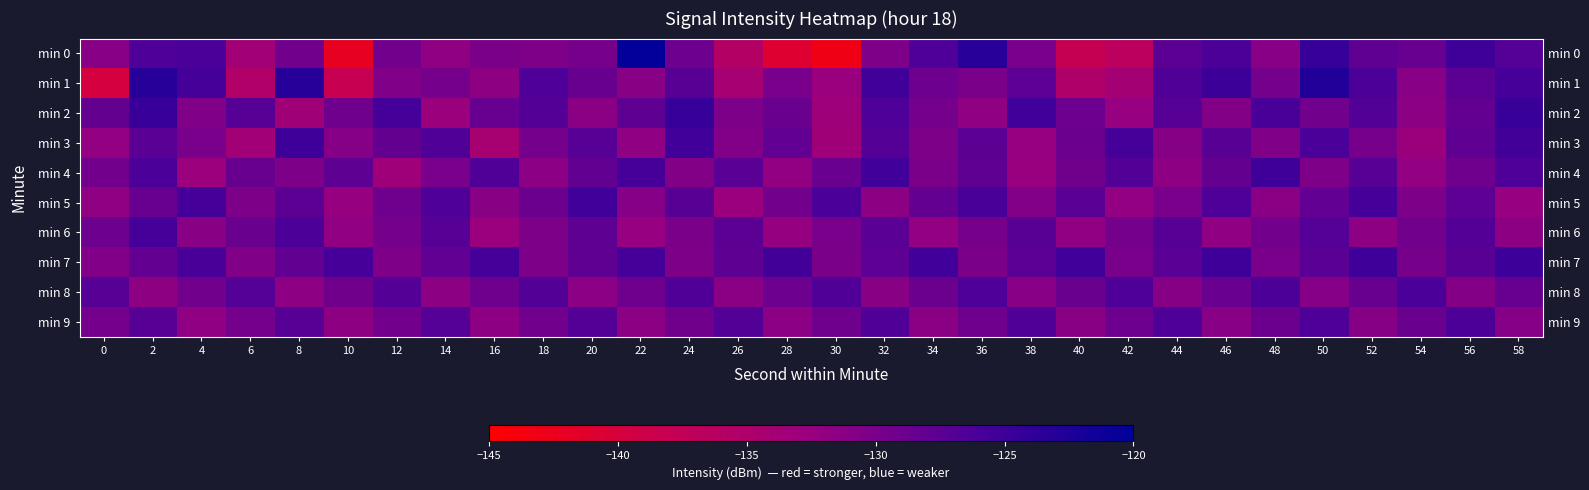

List the labels in order of min 6 value, largest first.

2, 8, 56, 50, 14, 44, 38, 32, 26, 20, 6, 0, 54, 48, 12, 42, 36, 30, 24, 18, 4, 58, 52, 46, 10, 40, 34, 28, 22, 16